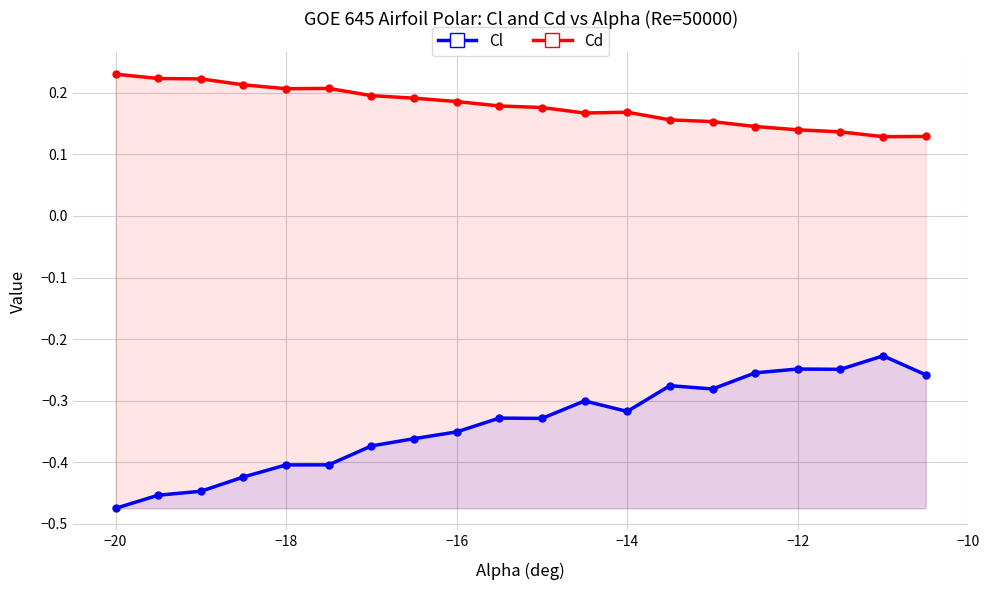

Reading right to left, extract all data points from this chart.

Cl: -0.3	-0.2	-0.2	-0.2	-0.3	-0.3	-0.3	-0.3	-0.3	-0.3	-0.3	-0.4	-0.4	-0.4	-0.4	-0.4	-0.4	-0.4	-0.5	-0.5
Cd: 0.1	0.1	0.1	0.1	0.1	0.2	0.2	0.2	0.2	0.2	0.2	0.2	0.2	0.2	0.2	0.2	0.2	0.2	0.2	0.2